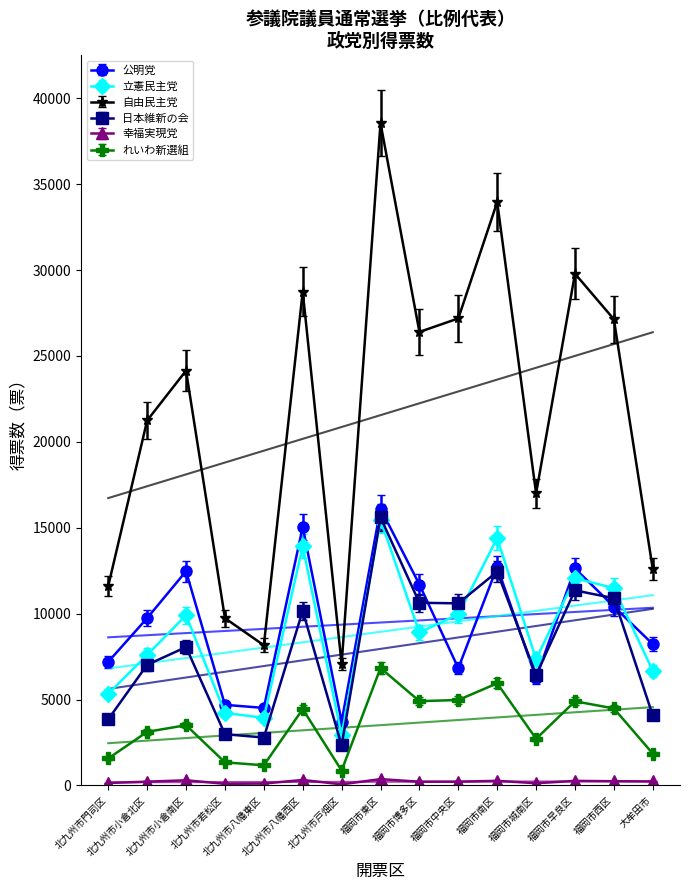

How many data points in れいわ新選組 are less than 3509?

7